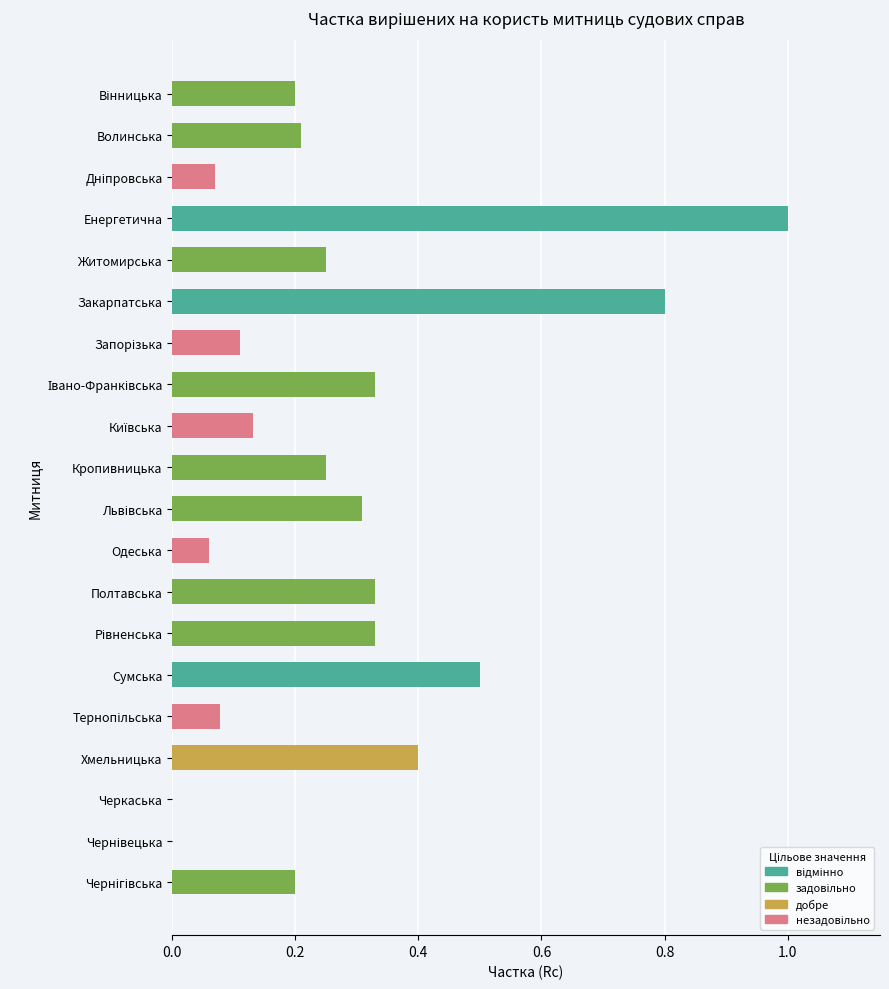

What is the greatest value displayed?

1.0